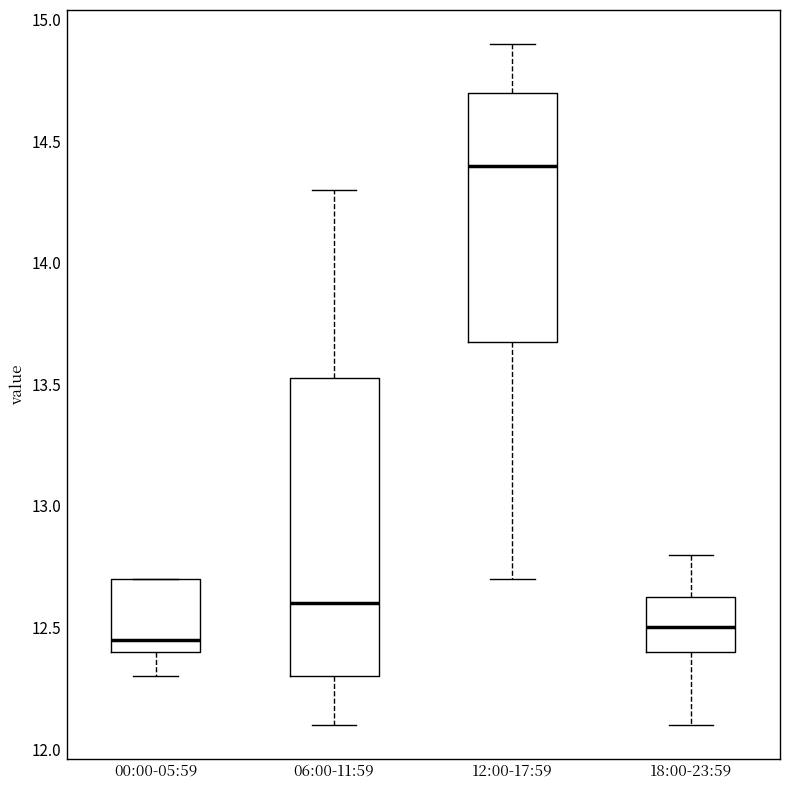

Which box's median line is the highest?

12:00-17:59